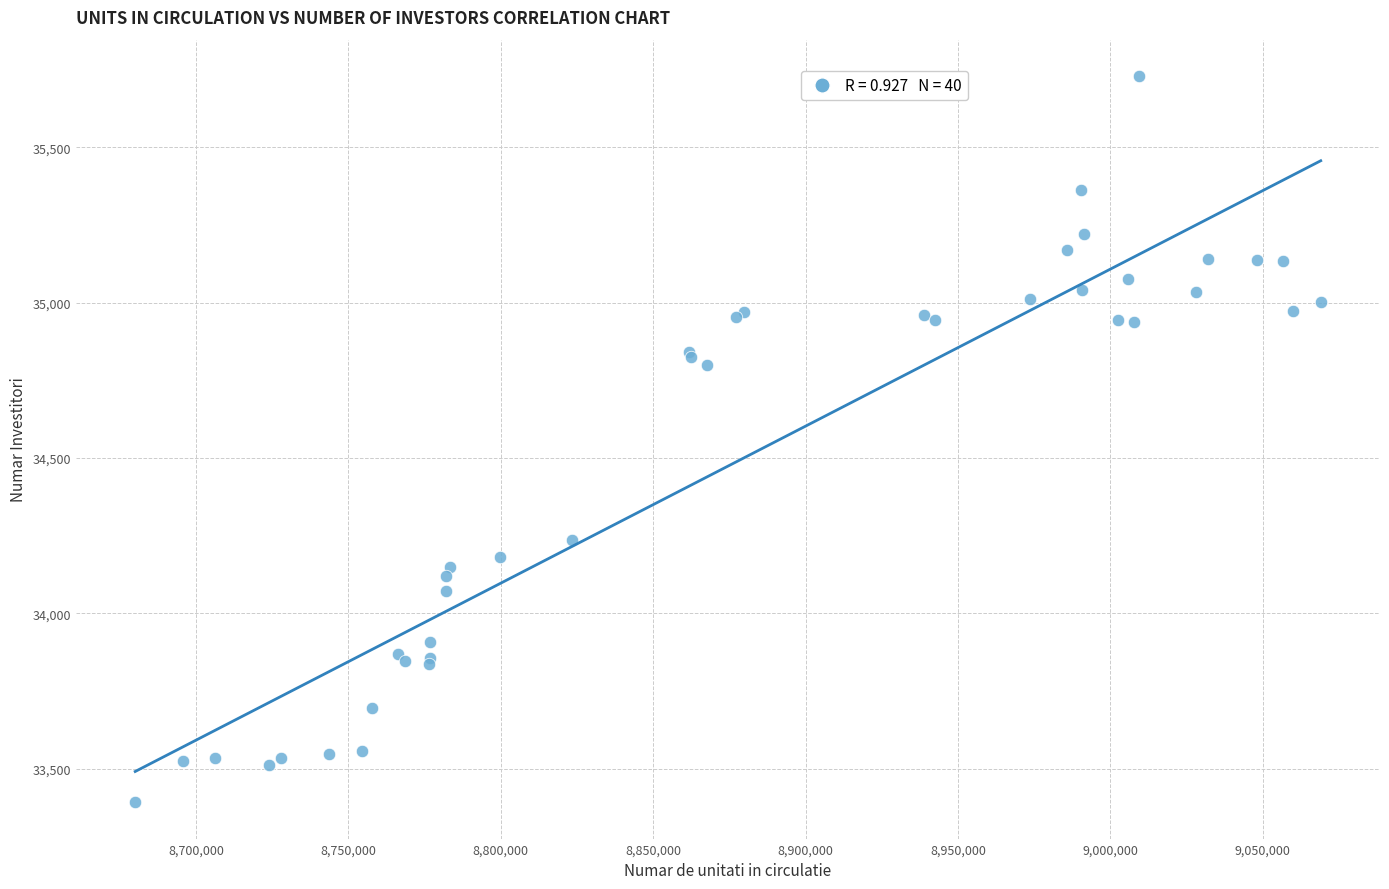

What Y value in the scatter plot is closest to 34561?

34799